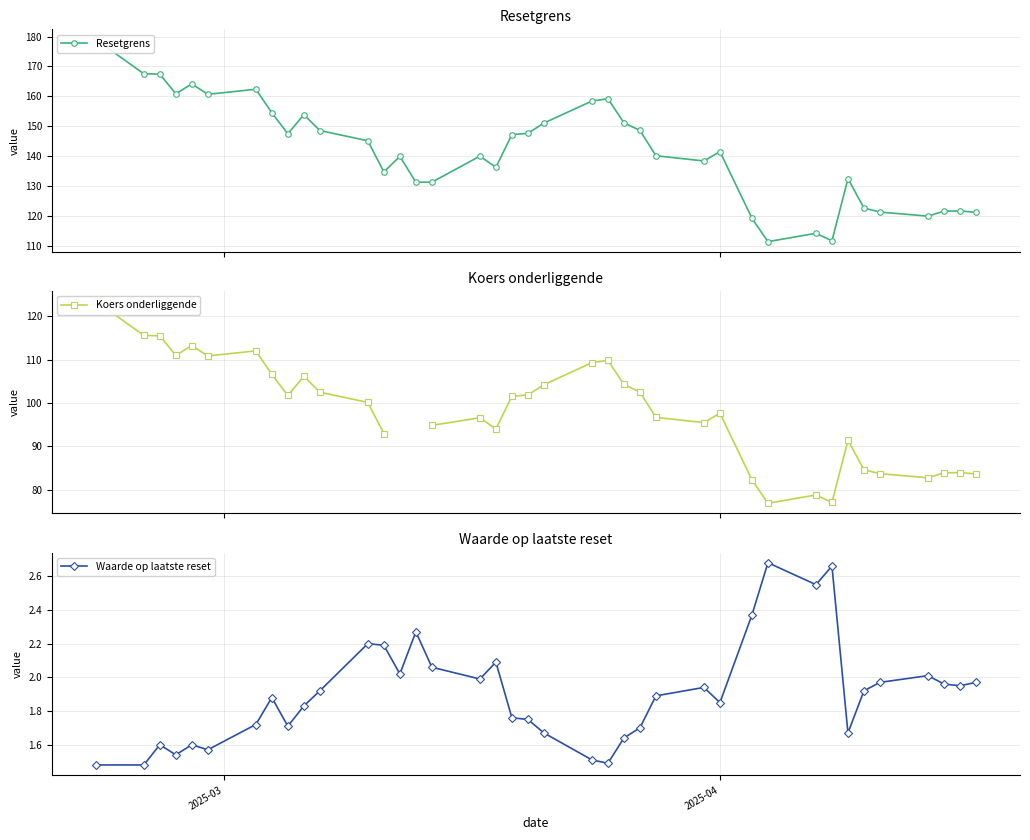

At how many categories does at least one series exceed 87?

39